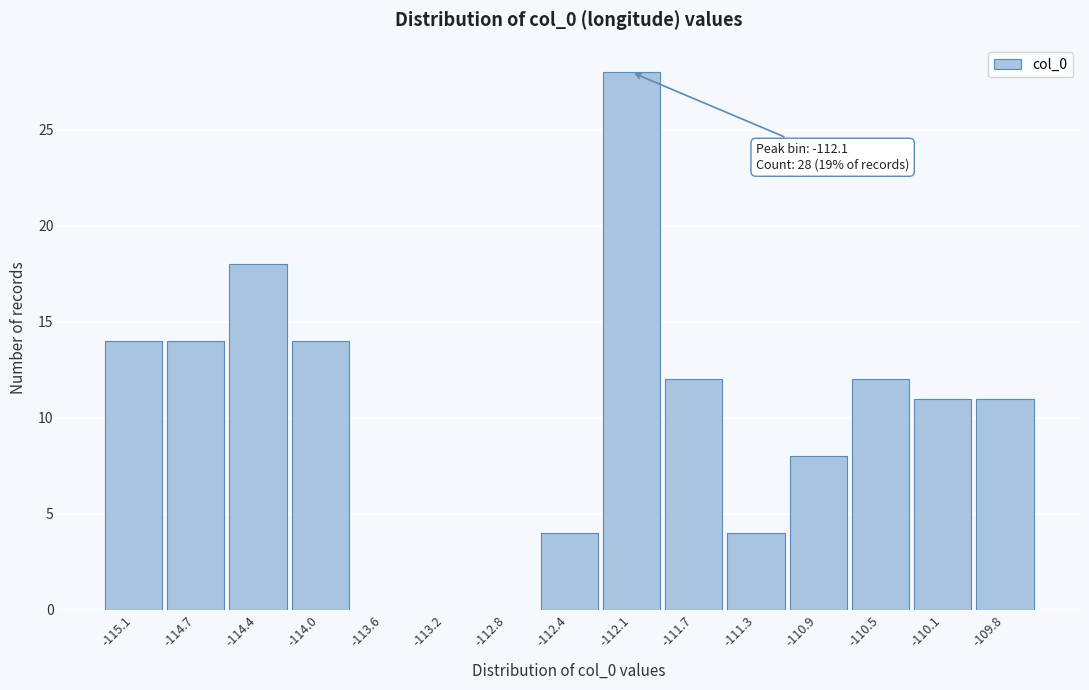

Which range on the x-axis has the tallest bar?

-112.25 to -111.85